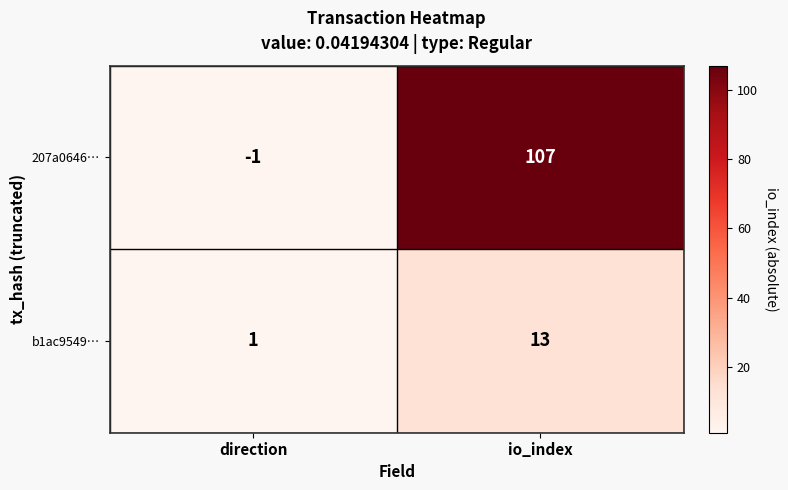

The 207a0646… series shows -1 at direction. True or false?

True